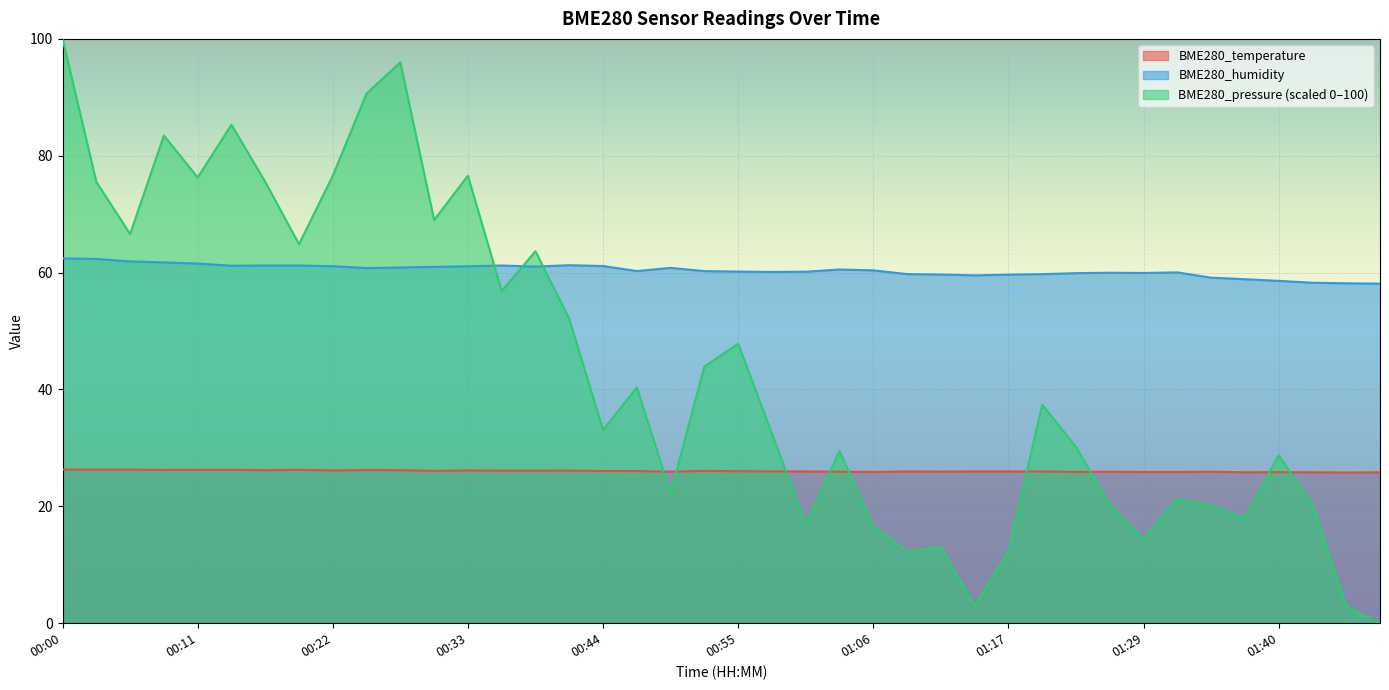

What position from the left is 01:20?

30